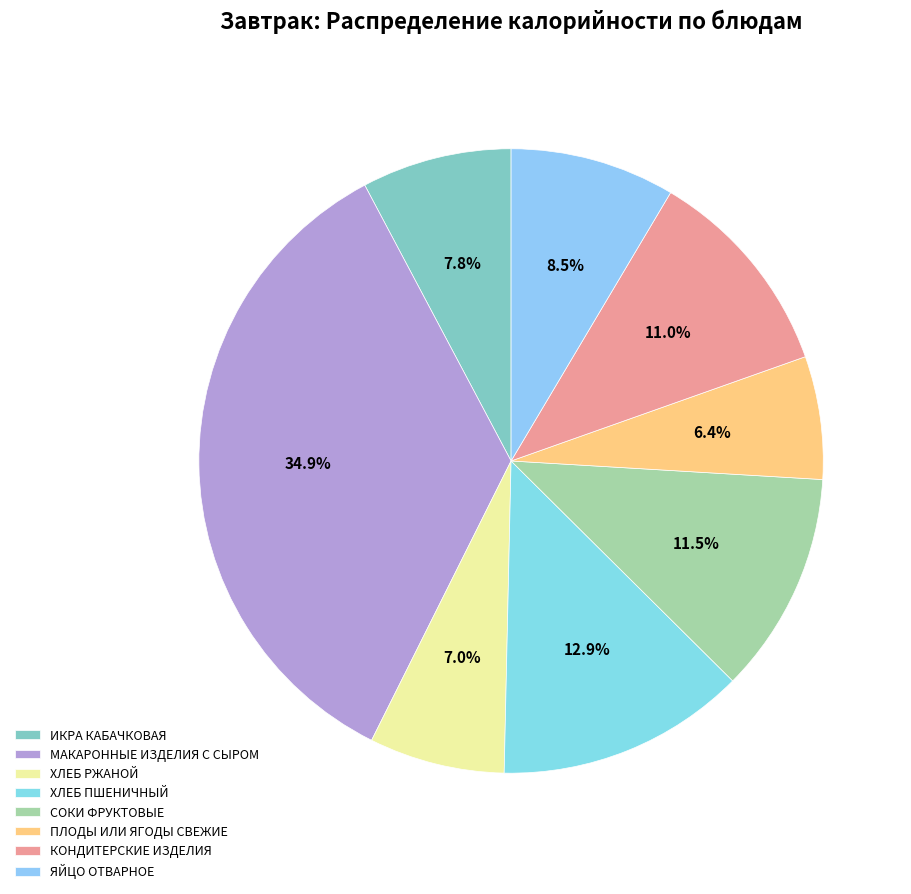

What is the ratio of the value at ПЛОДЫ ИЛИ ЯГОДЫ СВЕЖИЕ to the value at ХЛЕБ ПШЕНИЧНЫЙ?

0.5